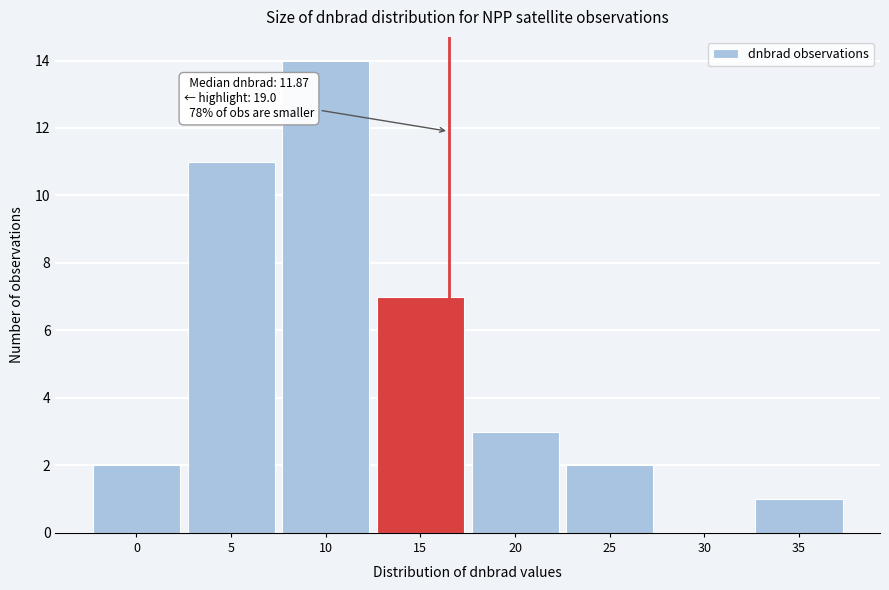

Reading left to right, extract all data points from this chart.

0=2	5=11	10=14	15=7	20=3	25=2	30=0	35=1